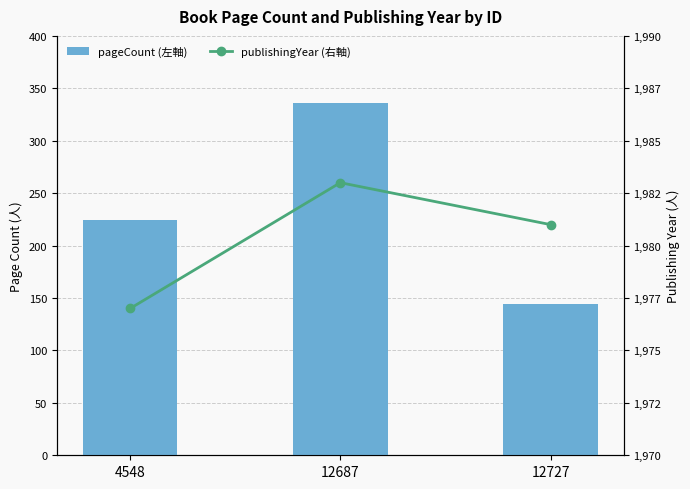

Reading left to right, transcribe all the data shown in this chart.

pageCount (左軸): 4548=224	12687=336	12727=144
publishingYear (右軸): 4548=1977	12687=1983	12727=1981